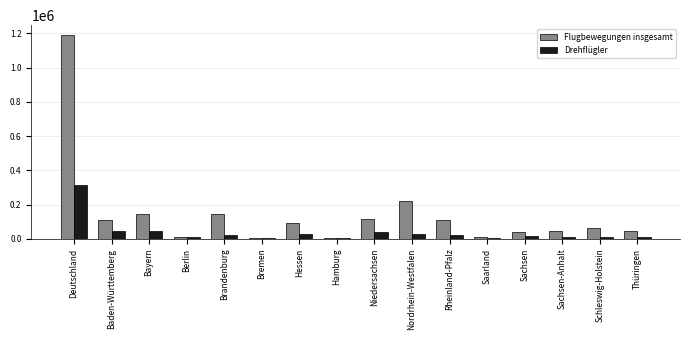

What is the greatest value displayed?

1187963